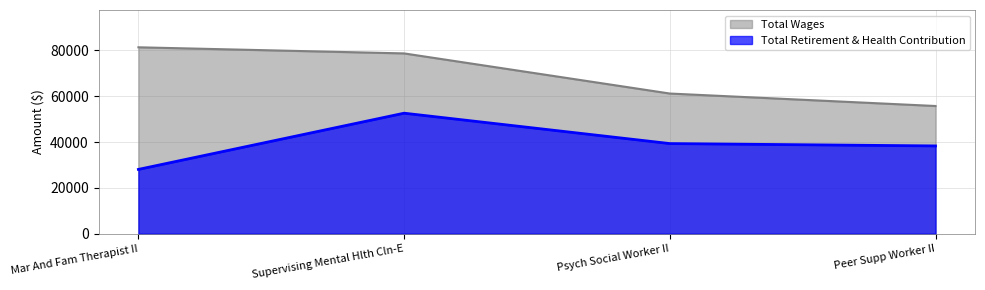

What is the maximum value for Total Retirement & Health Contribution?

52633